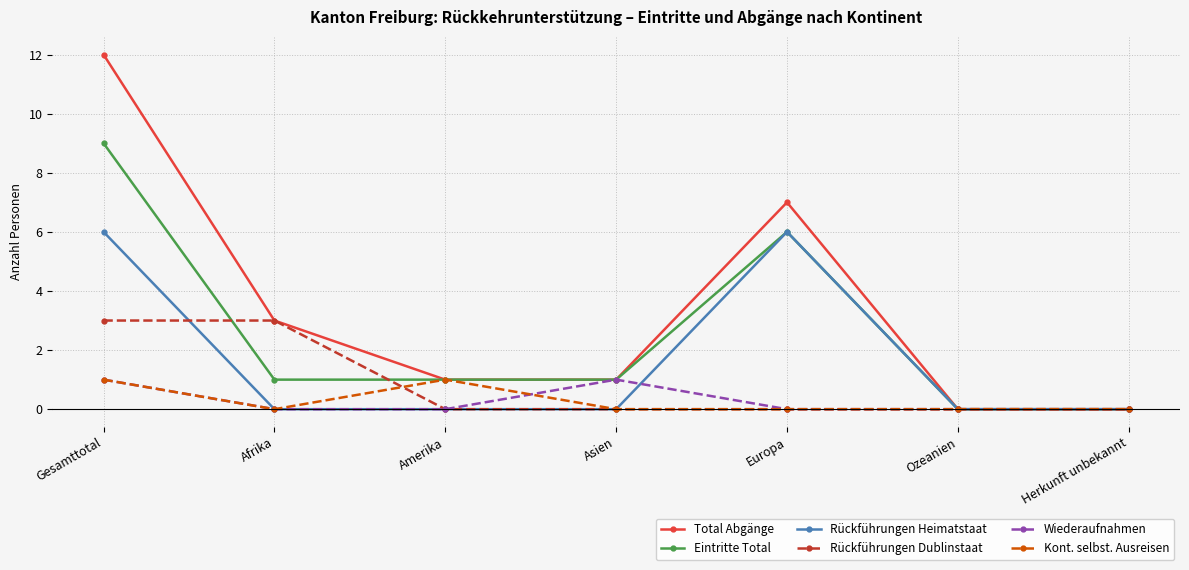

True or false: Total Abgänge has more than 0 points higher than both neighbors.

True